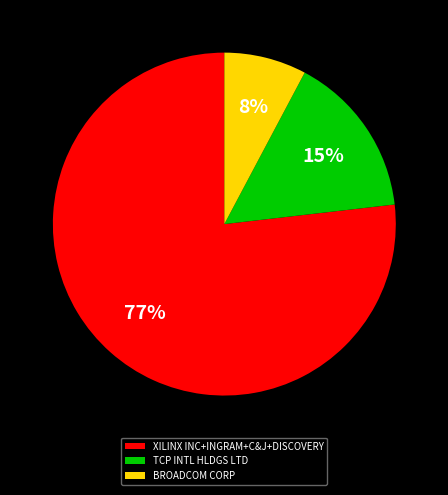

Combined, do BROADCOM CORP and TCP INTL HLDGS LTD account for over 50%?

No